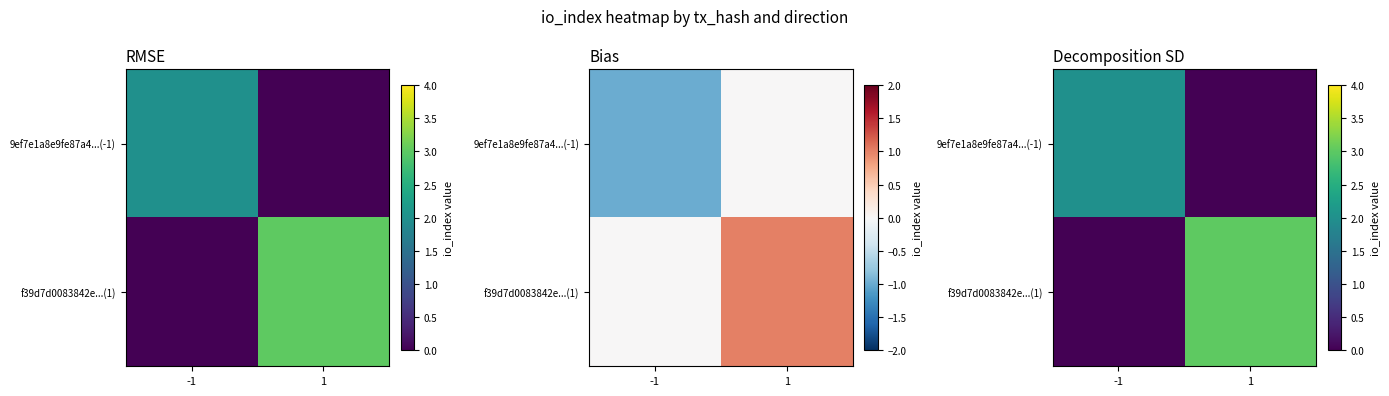

At which category is the sum across all series the highest?

1